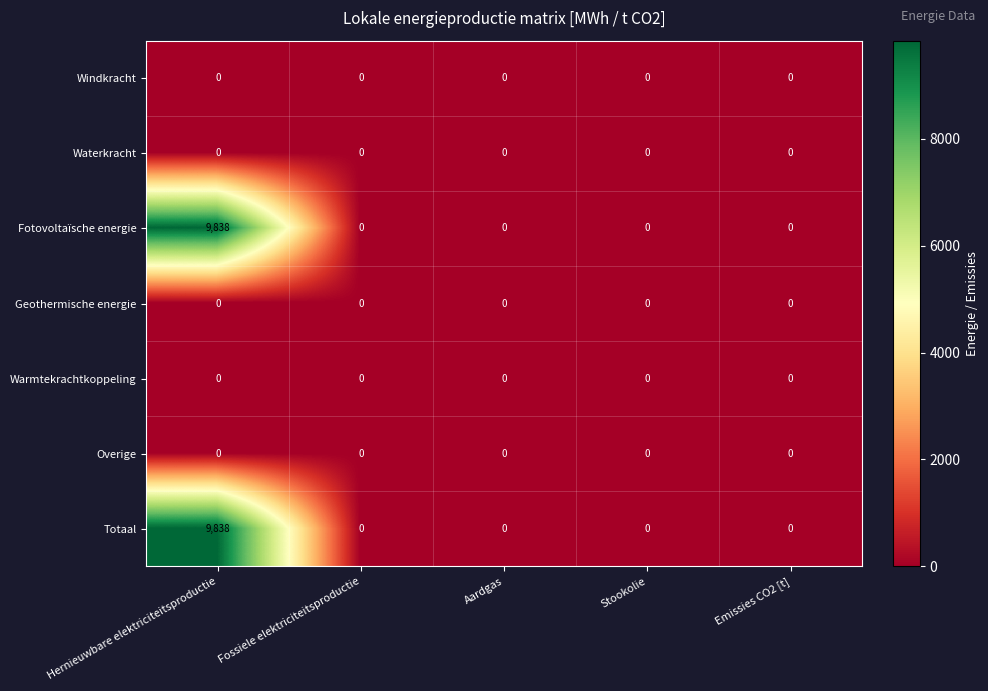

The value of Totaal at Stookolie is 0. True or false?

True